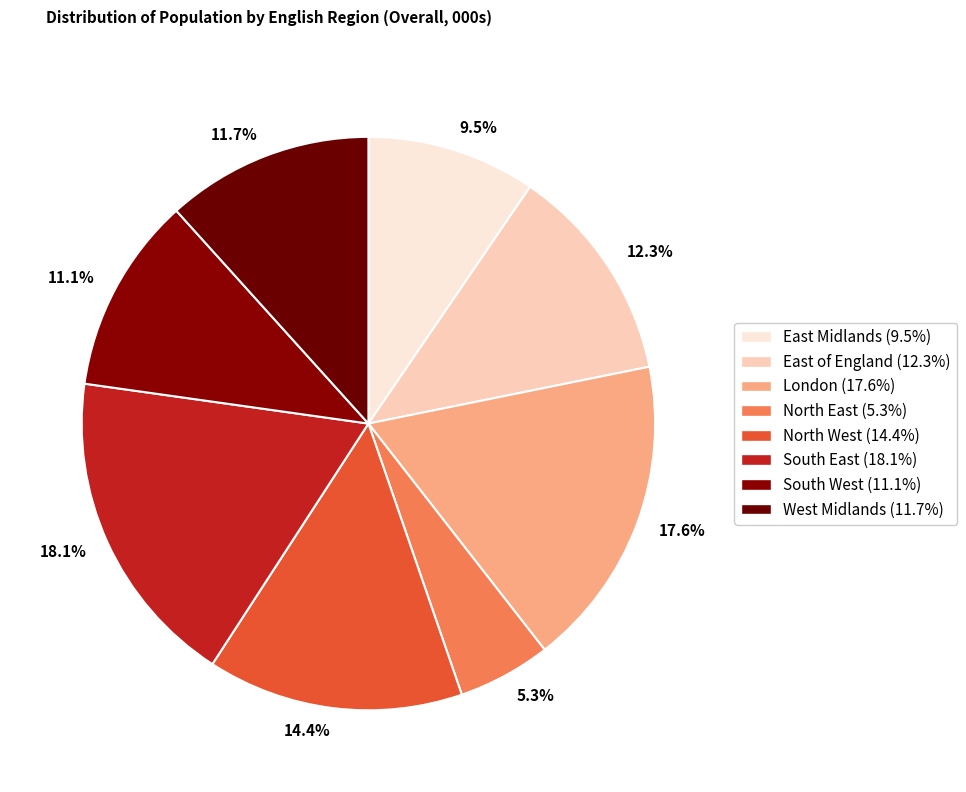

What is the ratio of the value at 12.3% to the value at 5.3%?

2.3